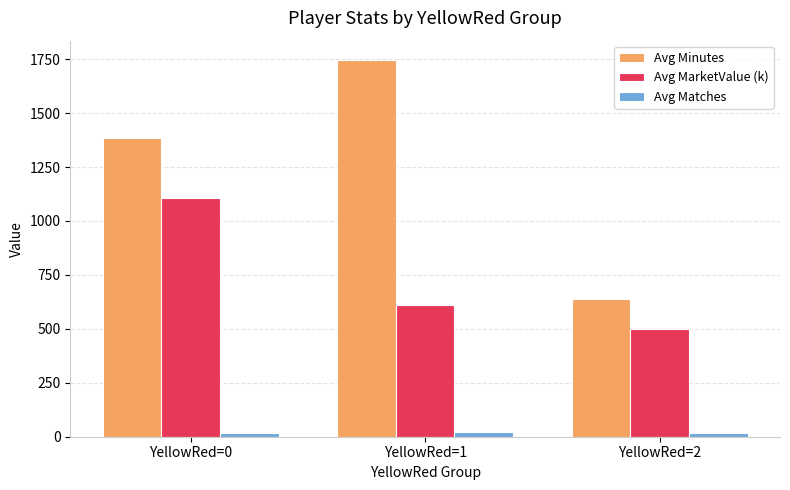

What are all the series names shown in the legend?

Avg Minutes, Avg MarketValue (k), Avg Matches